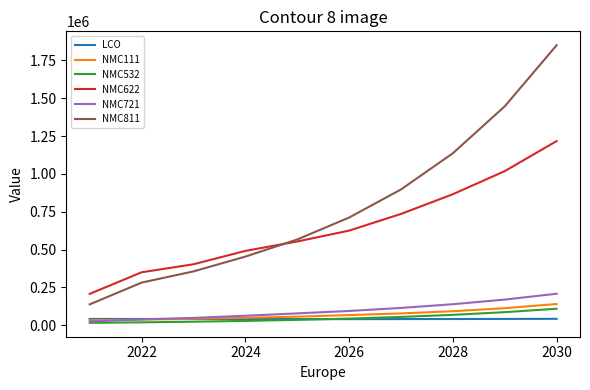

What is the greatest value displayed?

1850177.1